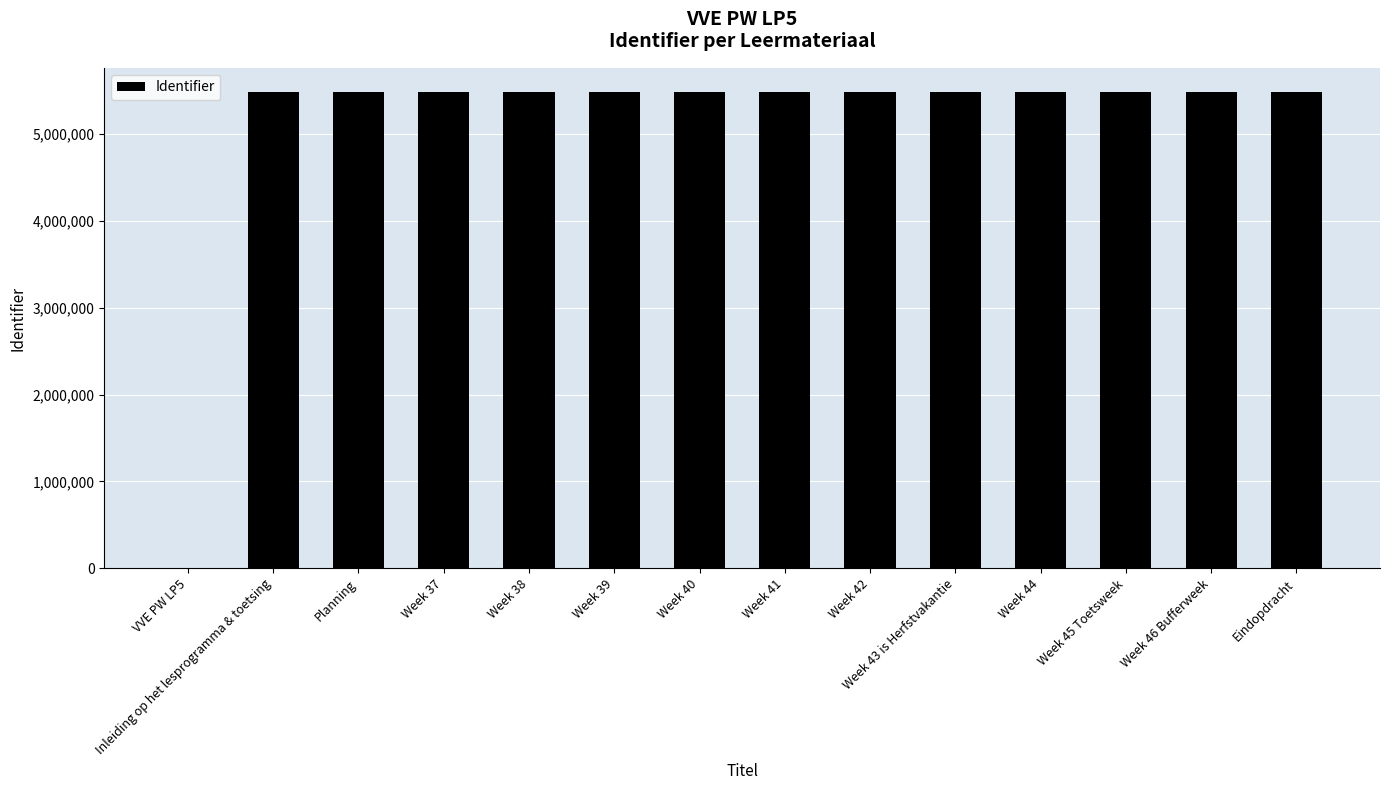

Approximately how many times larger is the value at Week 44 compared to Week 39?

1.0